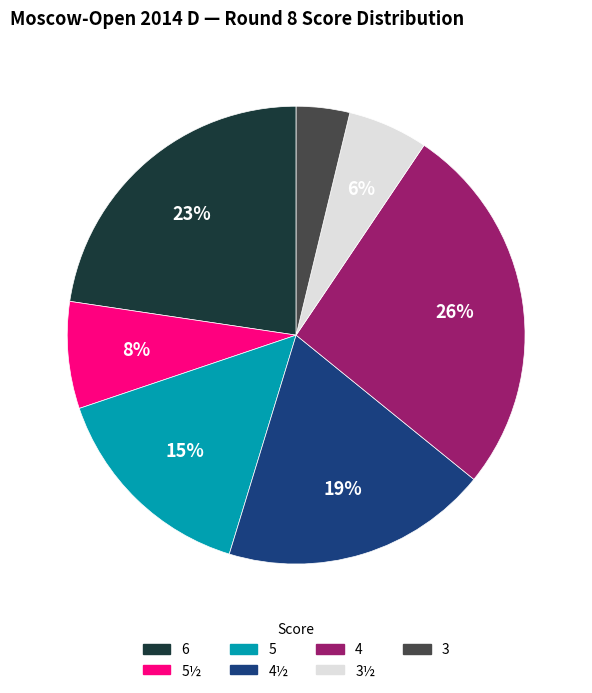

To the nearest percent, what is the average slice percentage?

14%